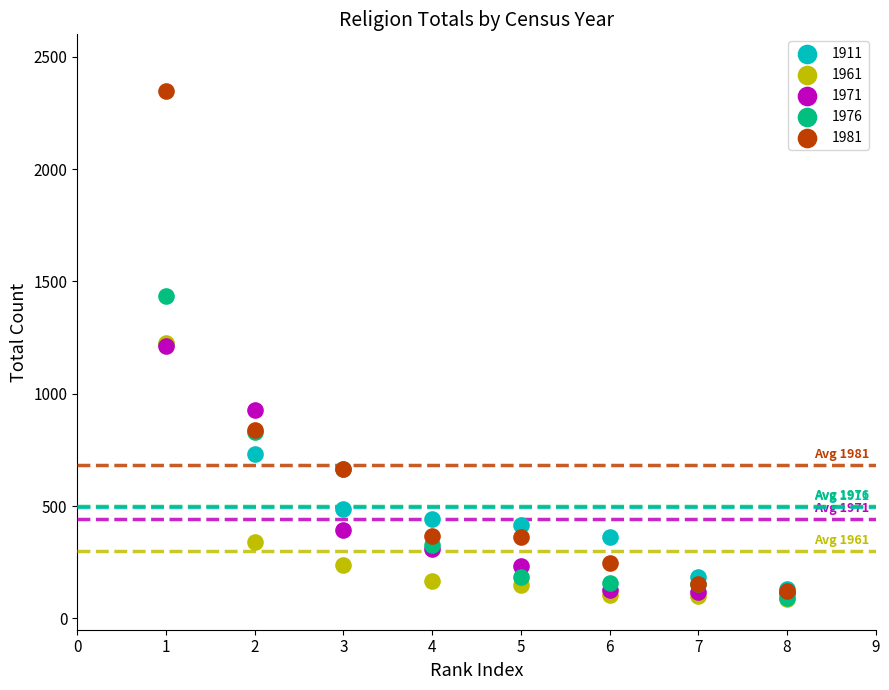

Which series has the widest spread of Y values?

1981